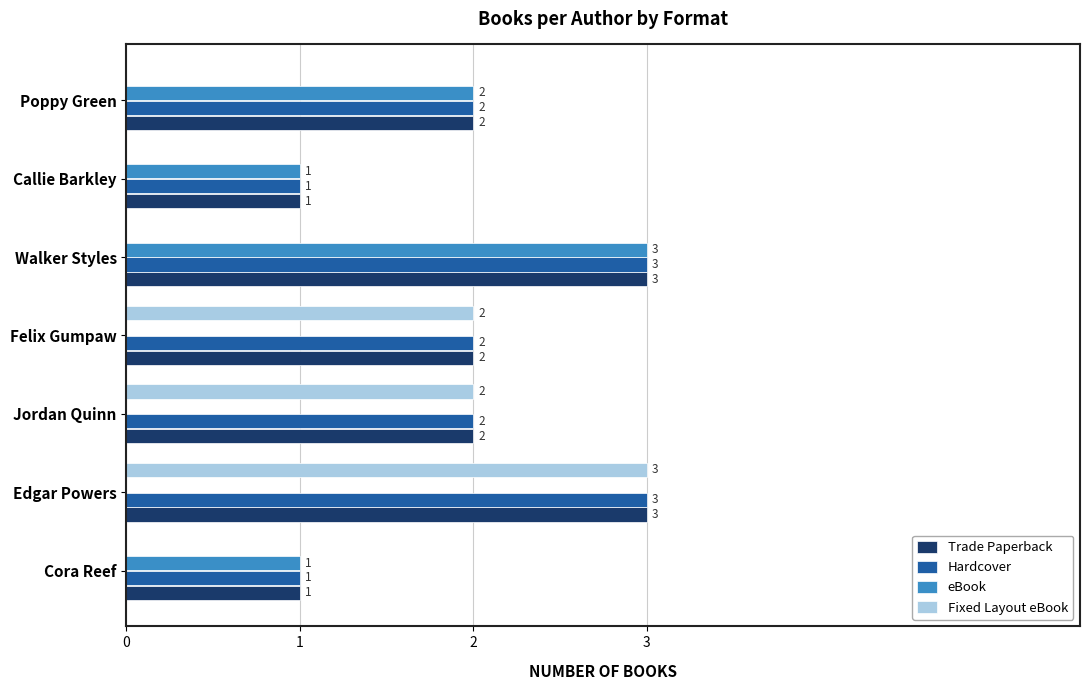

How many eBook values are between 0 and 2?

6